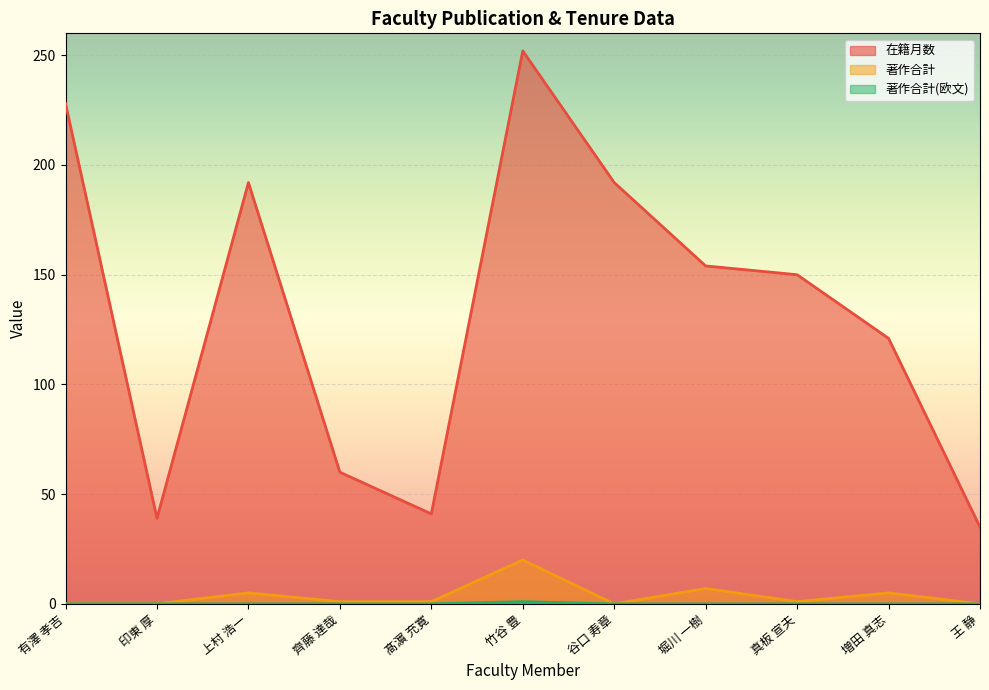

The 著作合計 series shows 0 at 有澤 孝吉. True or false?

True